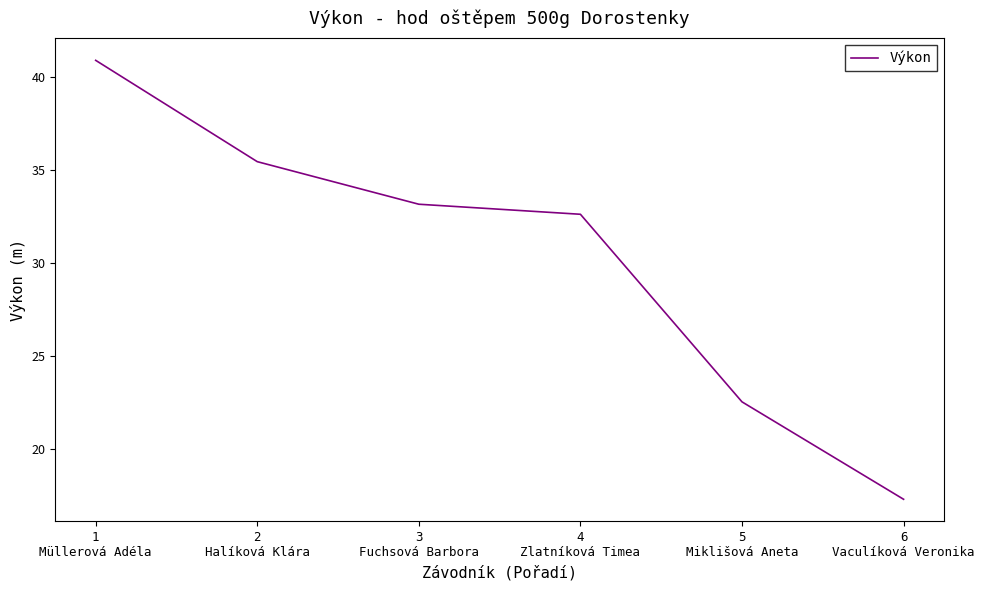

How many lines are shown in the chart?

1